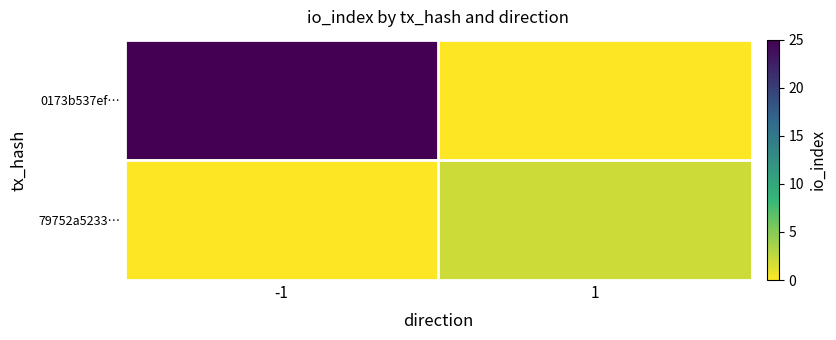

What is the difference between the highest and lowest values at -1?

25